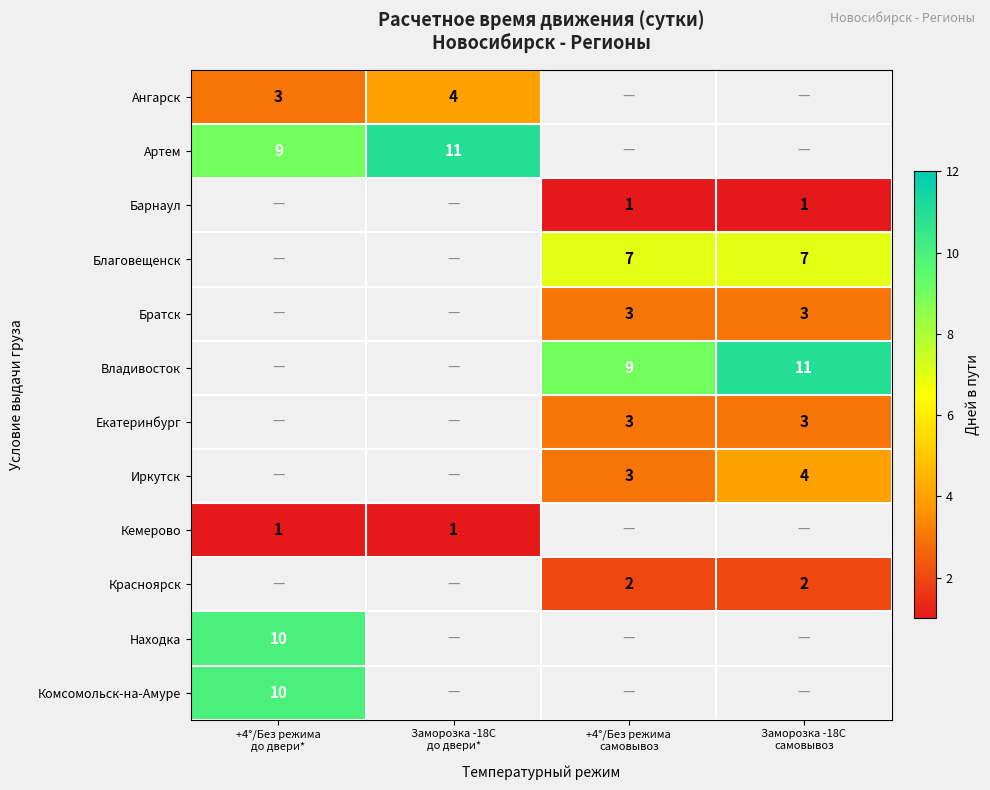

List the labels in order of Благовещенск value, smallest first.

+4°/Без режима до двери*, Заморозка -18С до двери*, +4°/Без режима самовывоз, Заморозка -18С самовывоз